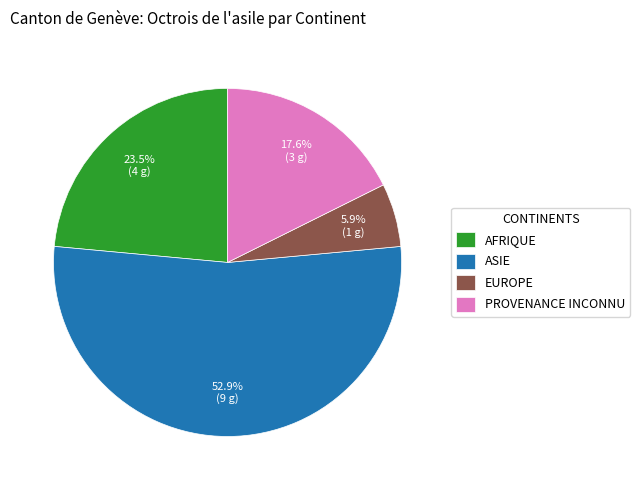

What is the largest slice in the pie chart?

ASIE